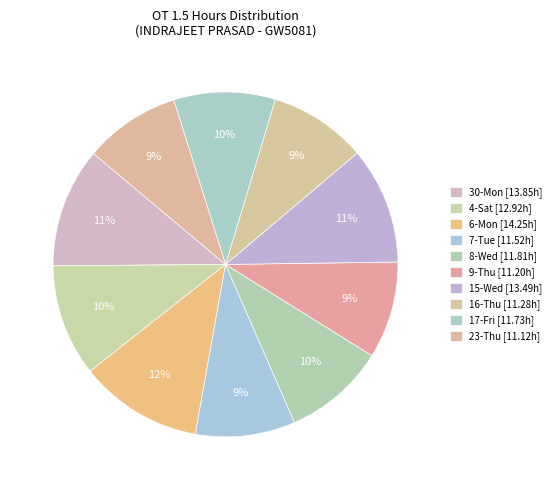

Count the number of slices in the pie.

10